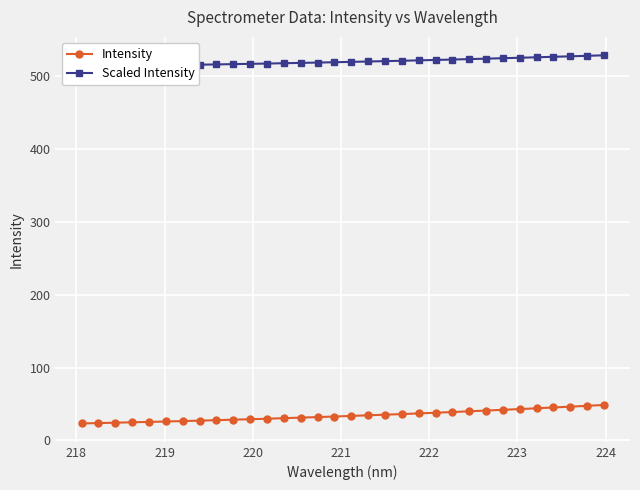

What is the value of the Intensity point at the 5th from the left?

25.2